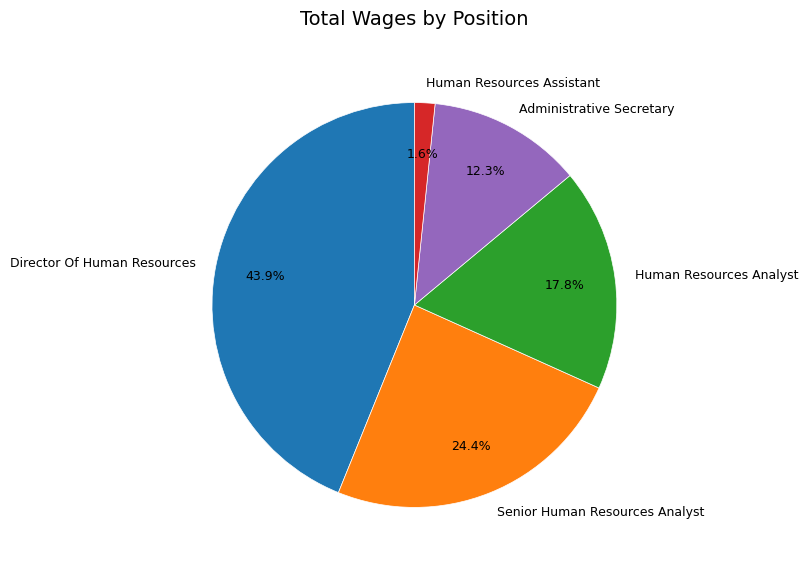

What is the ratio of the value at Senior Human Resources Analyst to the value at Administrative Secretary?

2.0